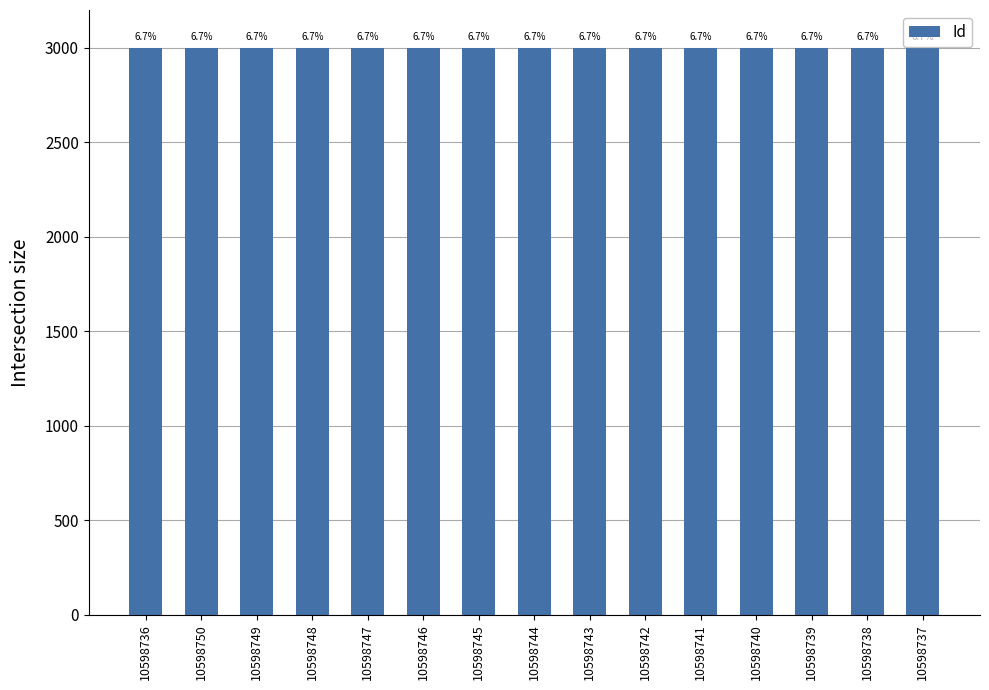

Reading left to right, list all the values displayed in this chart.

3000.0	3000.0	3000.0	3000.0	3000.0	3000.0	3000.0	3000.0	3000.0	3000.0	3000.0	3000.0	3000.0	3000.0	3000.0